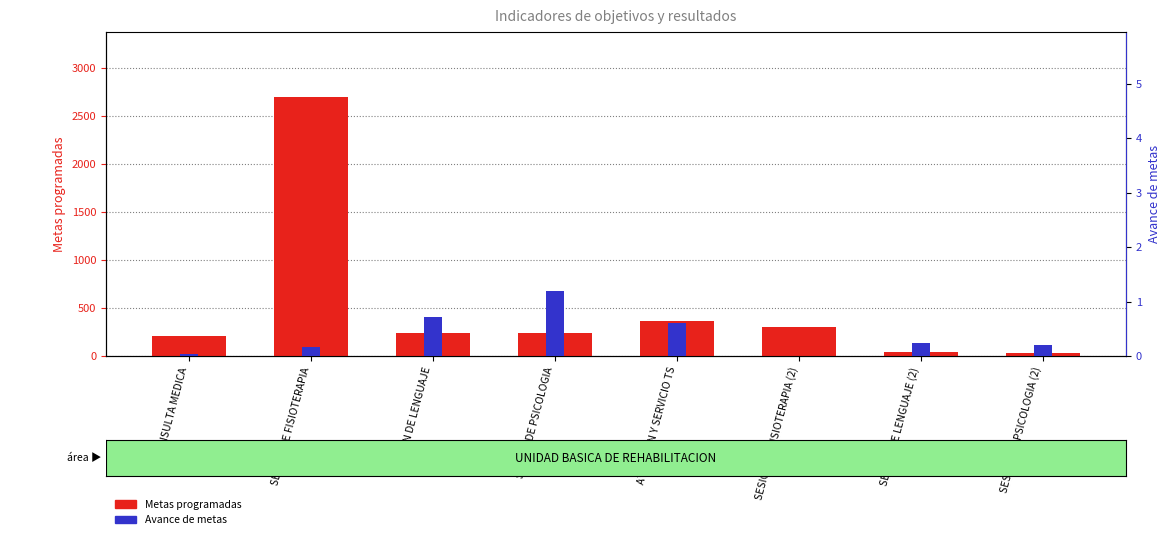

Reading left to right, what are all the values shown in this chart?

Metas programadas: CONSULTA MEDICA=210.0	SESION DE FISIOTERAPIA=2700.0	SESION DE LENGUAJE=240.0	SESION DE PSICOLOGIA=240.0	ATENCION Y SERVICIO TS=360.0	SESION DE FISIOTERAPIA (2)=300.0	SESION DE LENGUAJE (2)=45.0	SESION DE PSICOLOGIA (2)=30.0
Avance de metas: CONSULTA MEDICA=0.0	SESION DE FISIOTERAPIA=0.2	SESION DE LENGUAJE=0.7	SESION DE PSICOLOGIA=1.2	ATENCION Y SERVICIO TS=0.6	SESION DE FISIOTERAPIA (2)=0.0	SESION DE LENGUAJE (2)=0.2	SESION DE PSICOLOGIA (2)=0.2